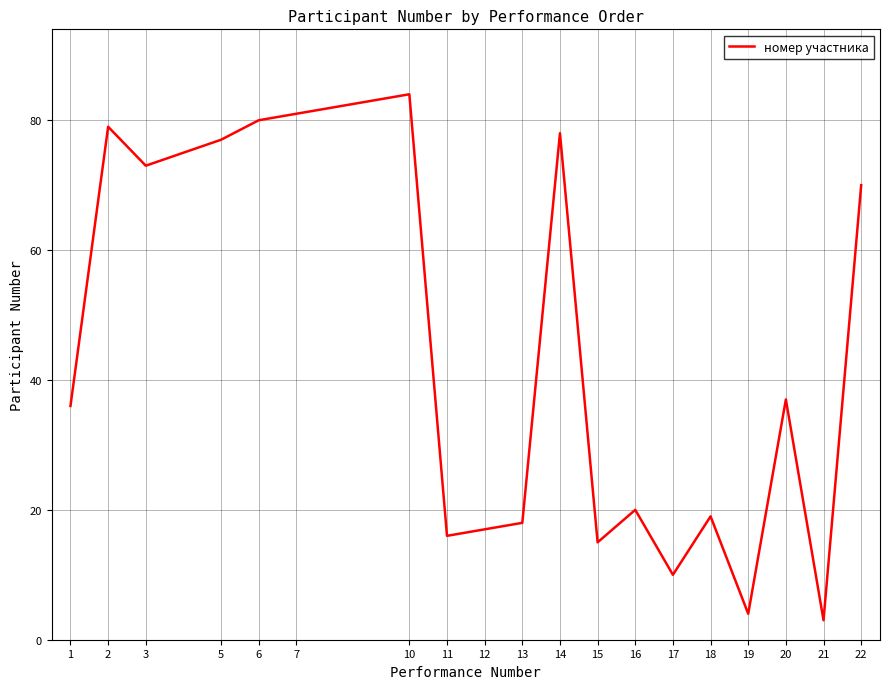

The value at 19 is 4. True or false?

True